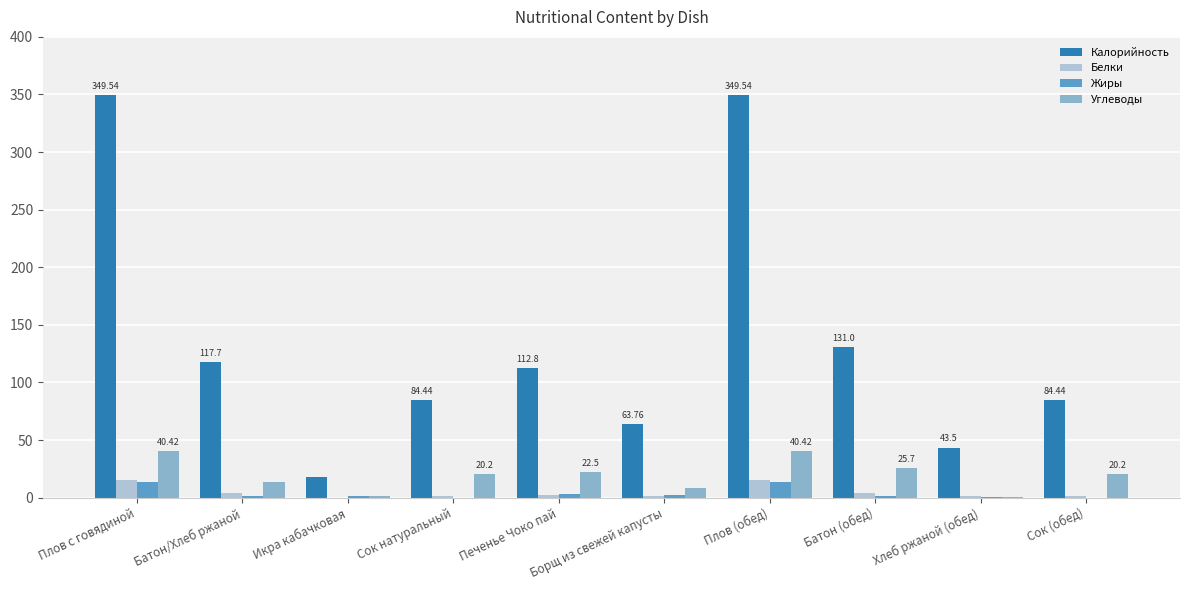

What is the sum of all Калорийность values?

1354.7